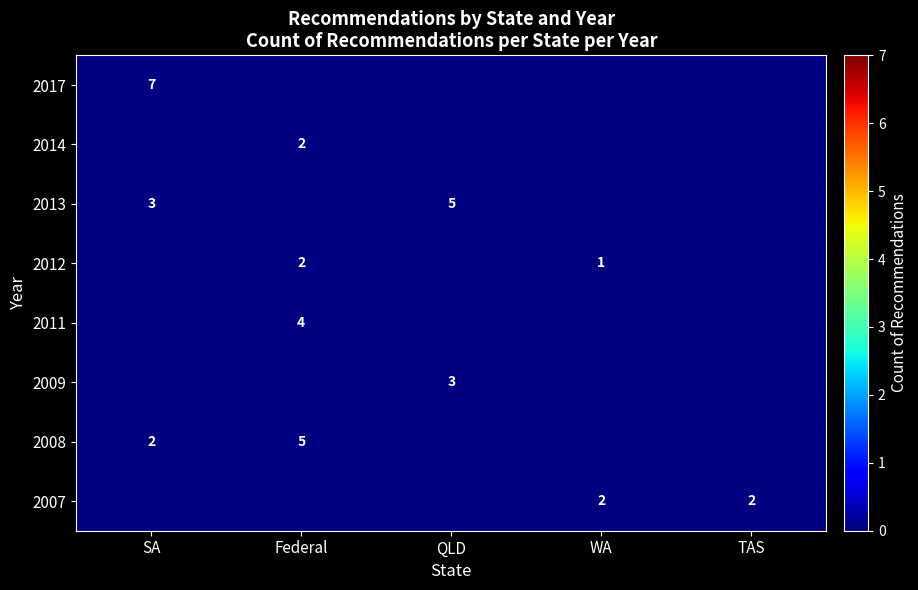

The value of 2009 at QLD is 4. True or false?

False